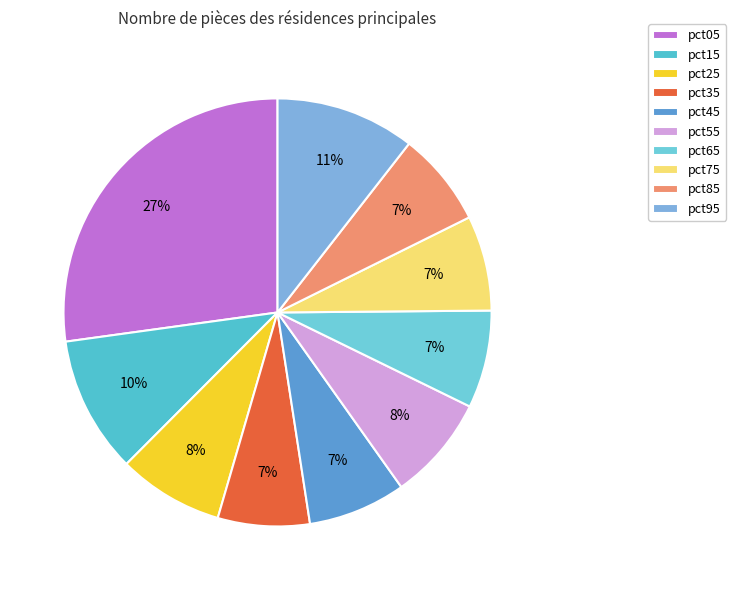

How many segments does this pie chart have?

10